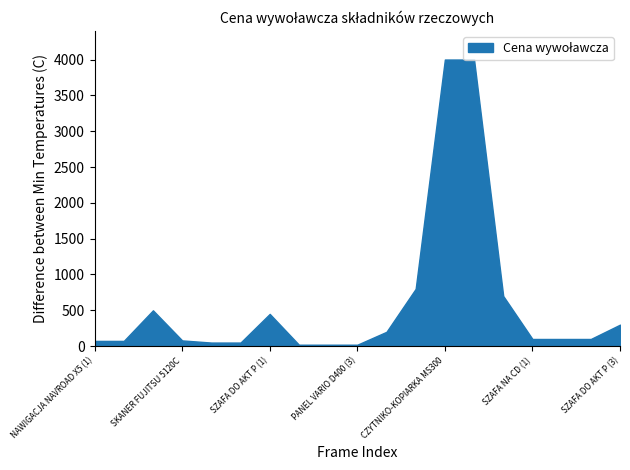

How many points are higher than both their immediate neighbors (excluding endpoints)?

2